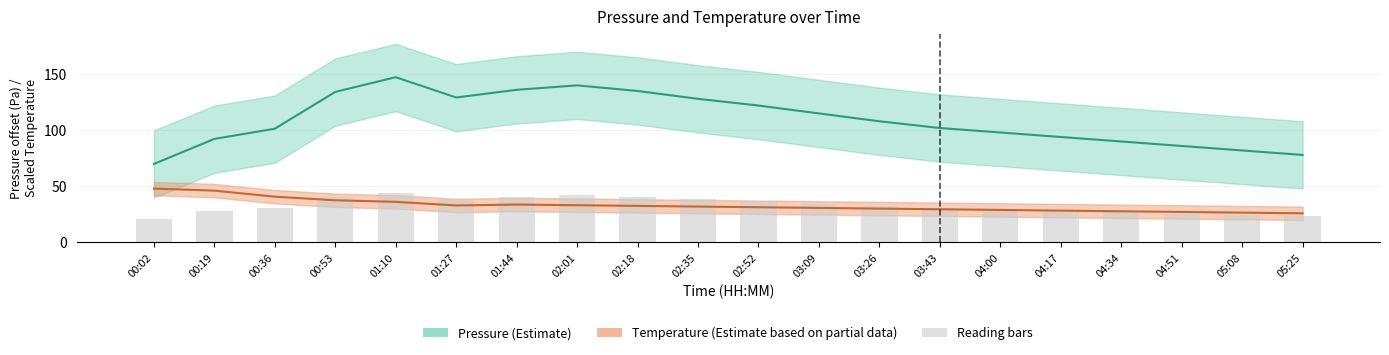

What is the spread (max minus min) of values at 04:51?

60.2